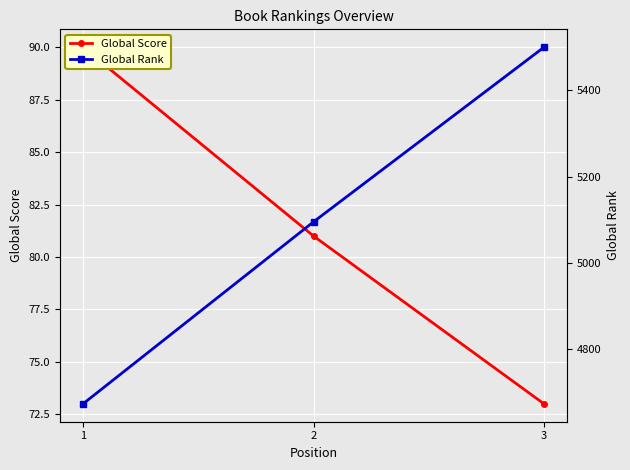

Reading left to right, list all the values displayed in this chart.

Global Score: 90	81	73
Global Rank: 4673	5095	5500